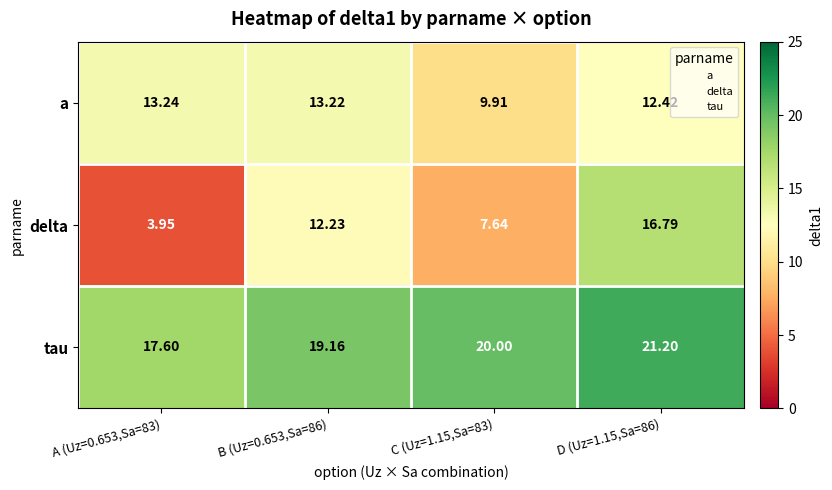

How many categories are shown in the chart?

4